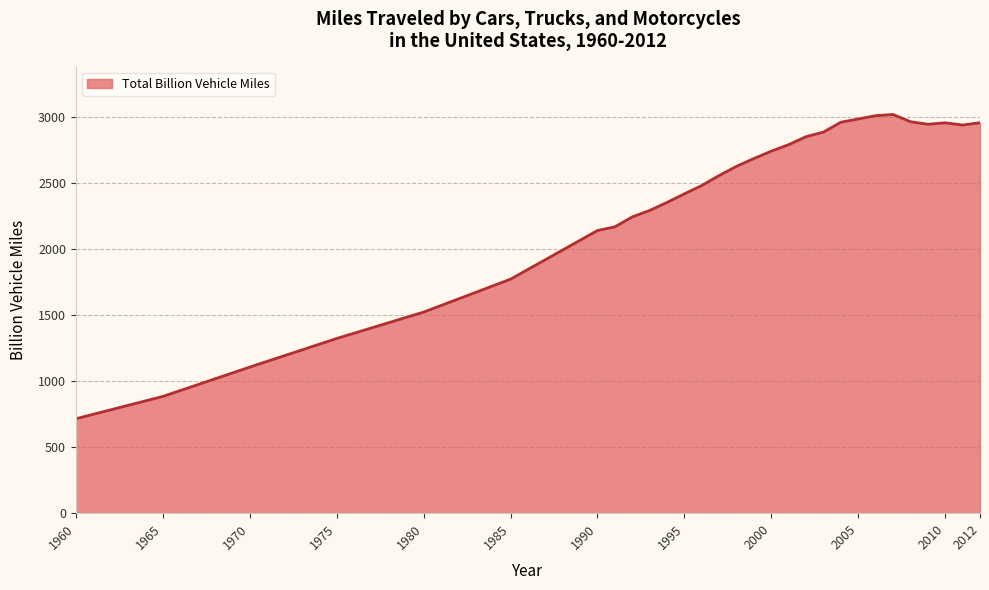

What is the difference between the maximum and minimum values?

2302.2